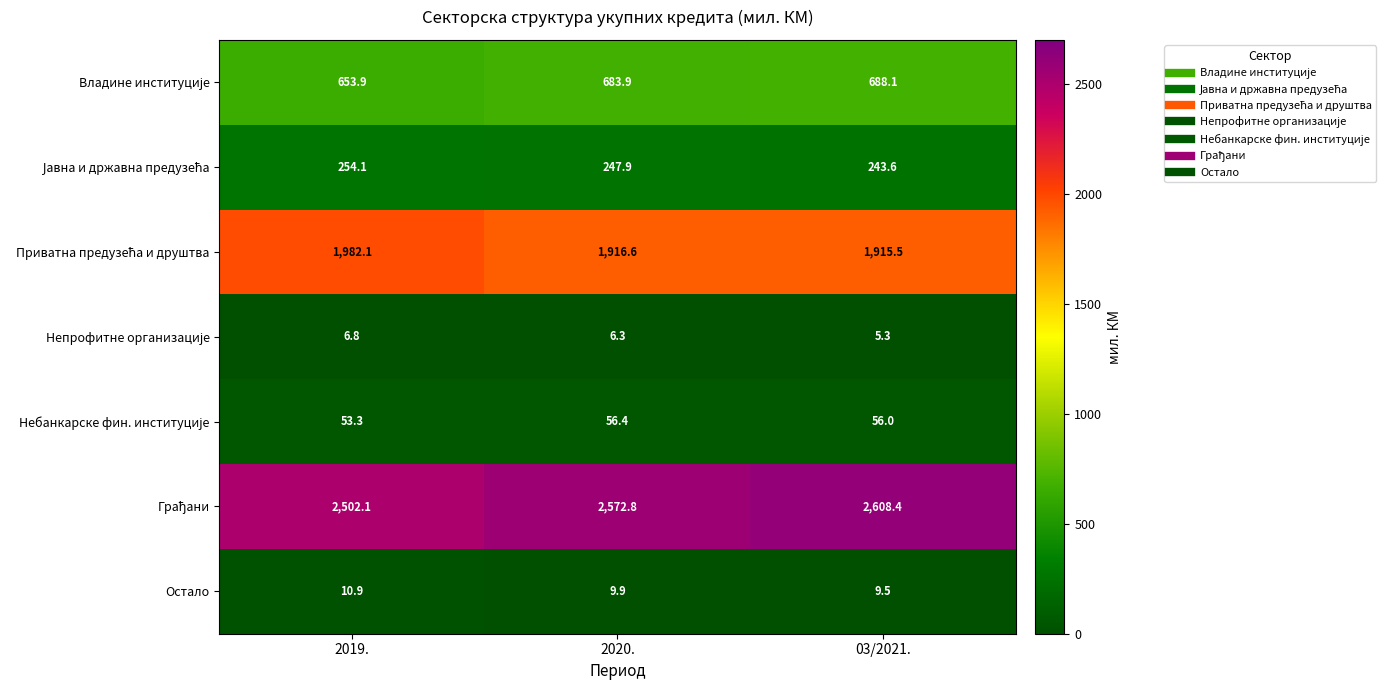

At how many categories does at least one series exceed 1065?

3